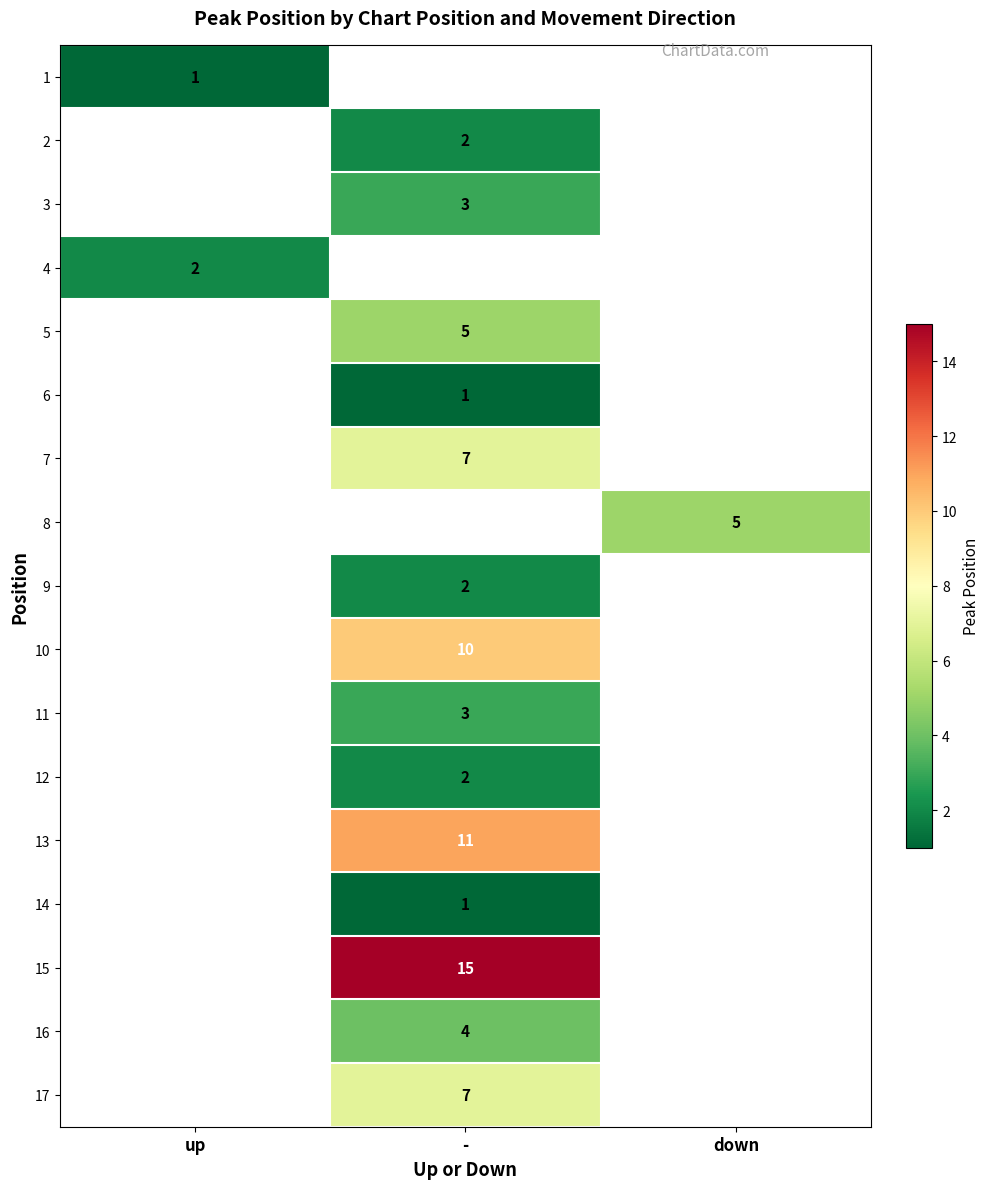

What is the difference between the highest and lowest values at up?

1.0